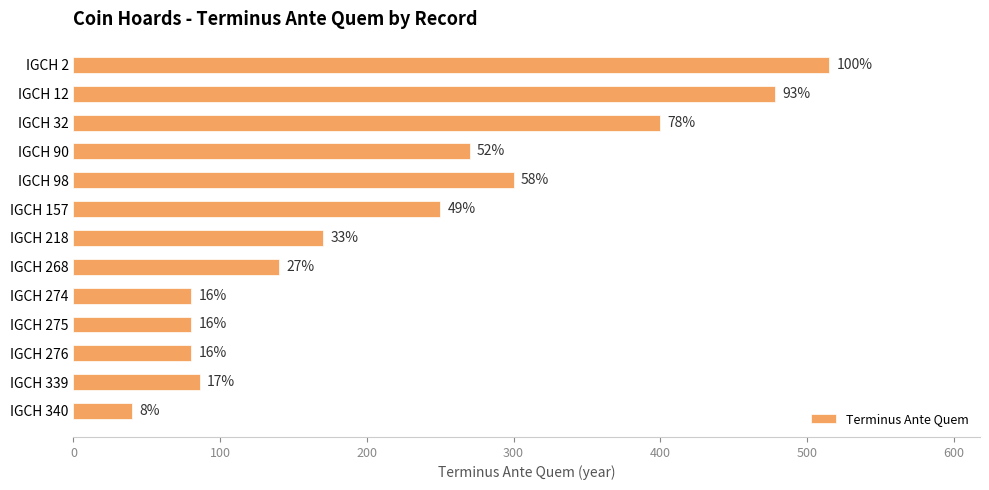

How many bars are there in total?

13